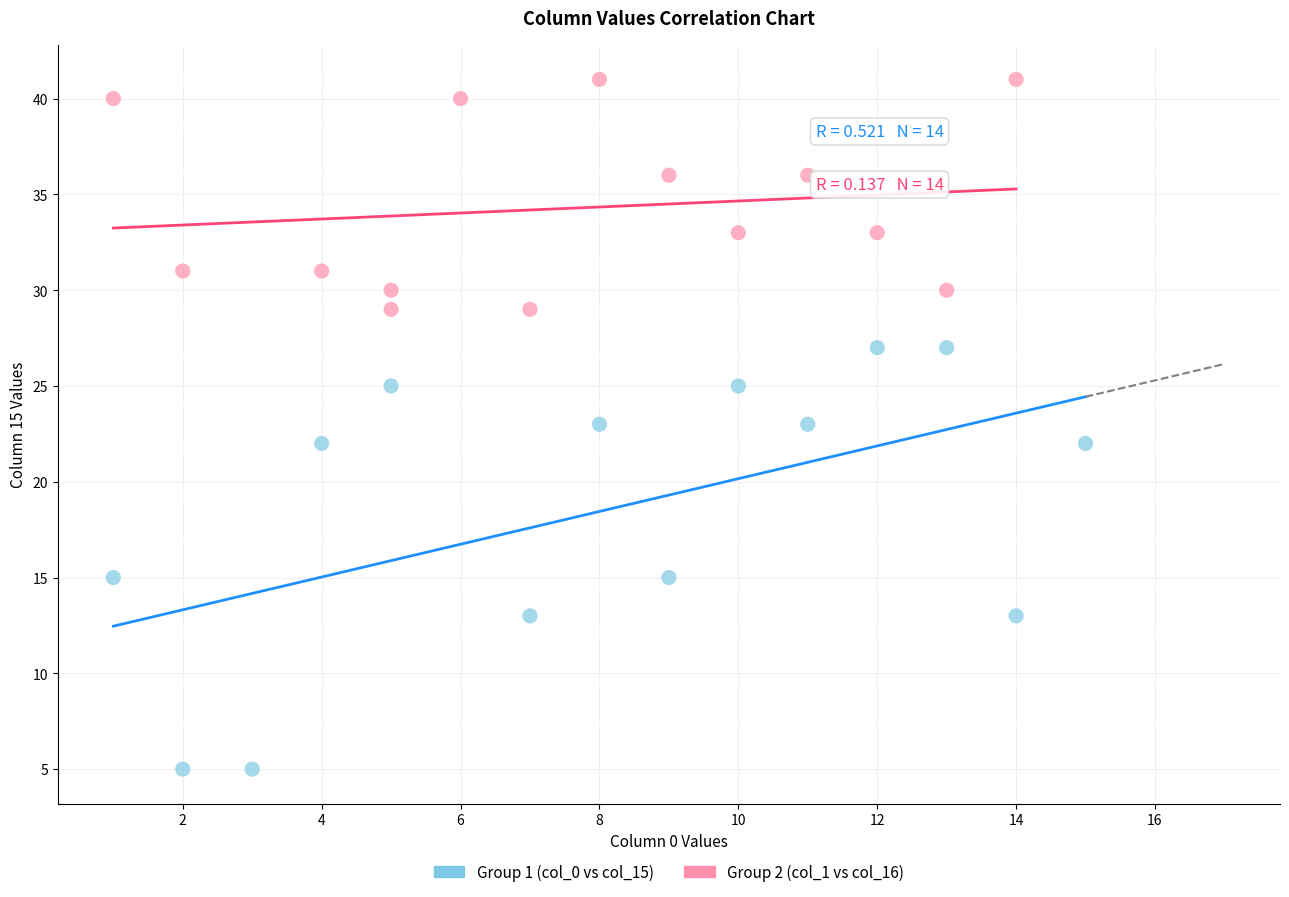

Which series has the largest Y range (max minus min)?

Group 1 (col_0 vs col_15)